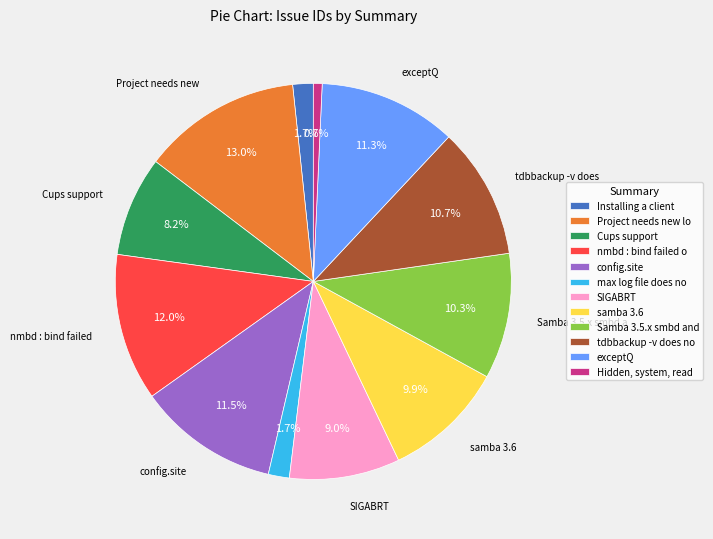

Is there any slice that represents more than half of the pie?

No